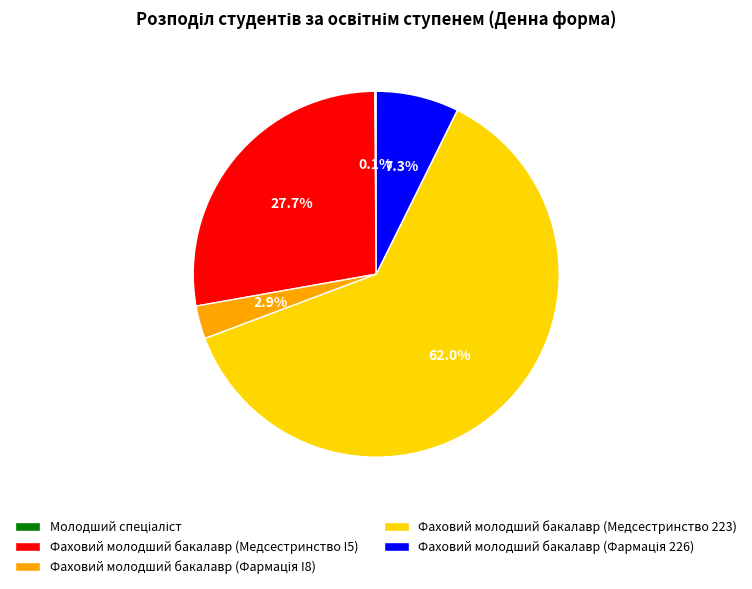

What is the largest slice in the pie chart?

Фаховий молодший бакалавр (Медсестринство 223)